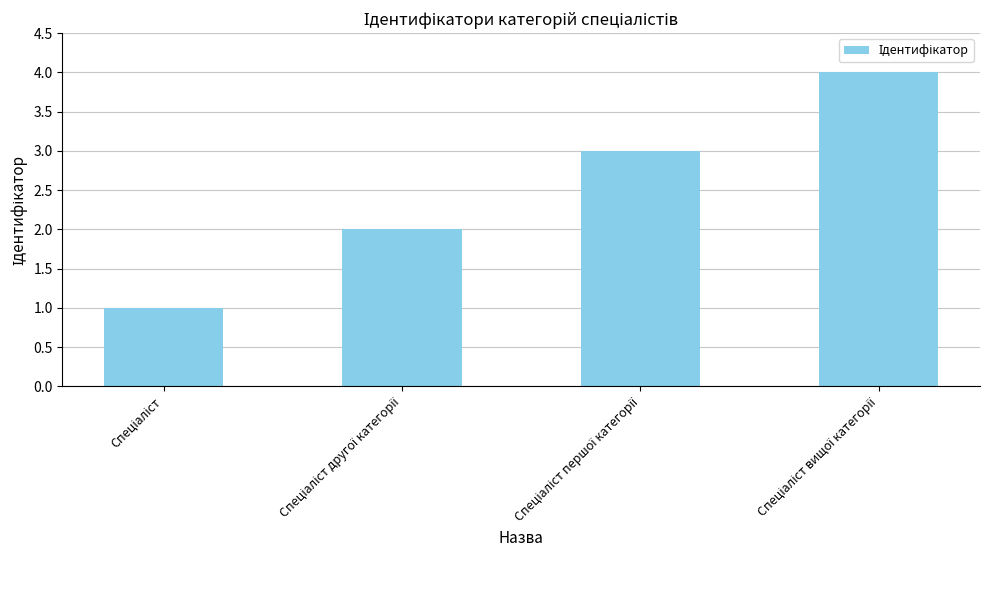

What is the difference between the maximum and minimum values?

3